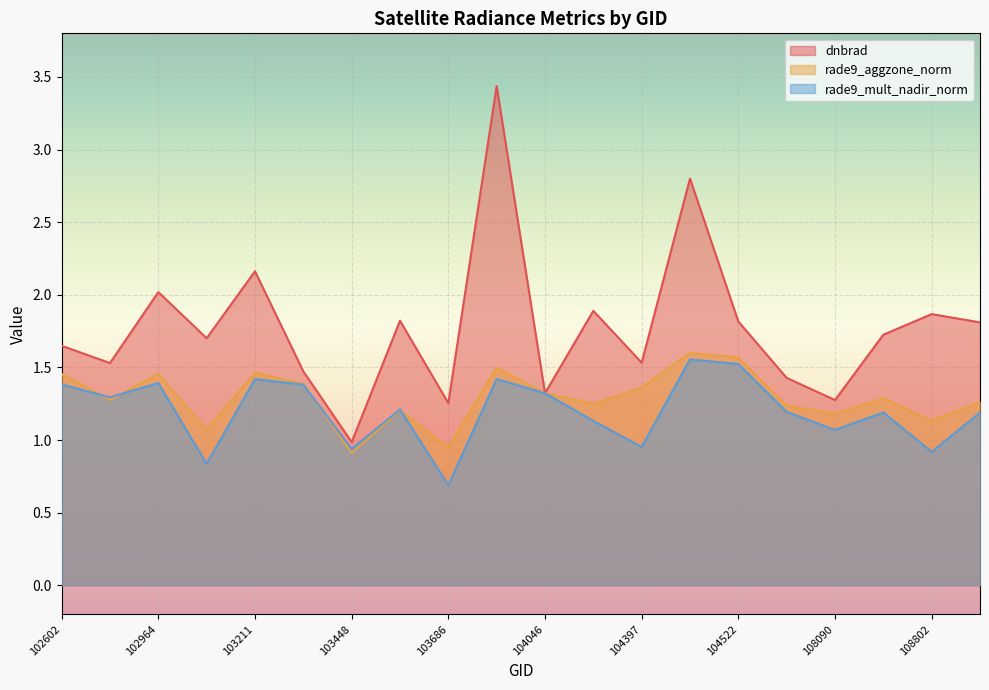

How many interior local peaks does the rade9_mult_nadir_norm series have?

6